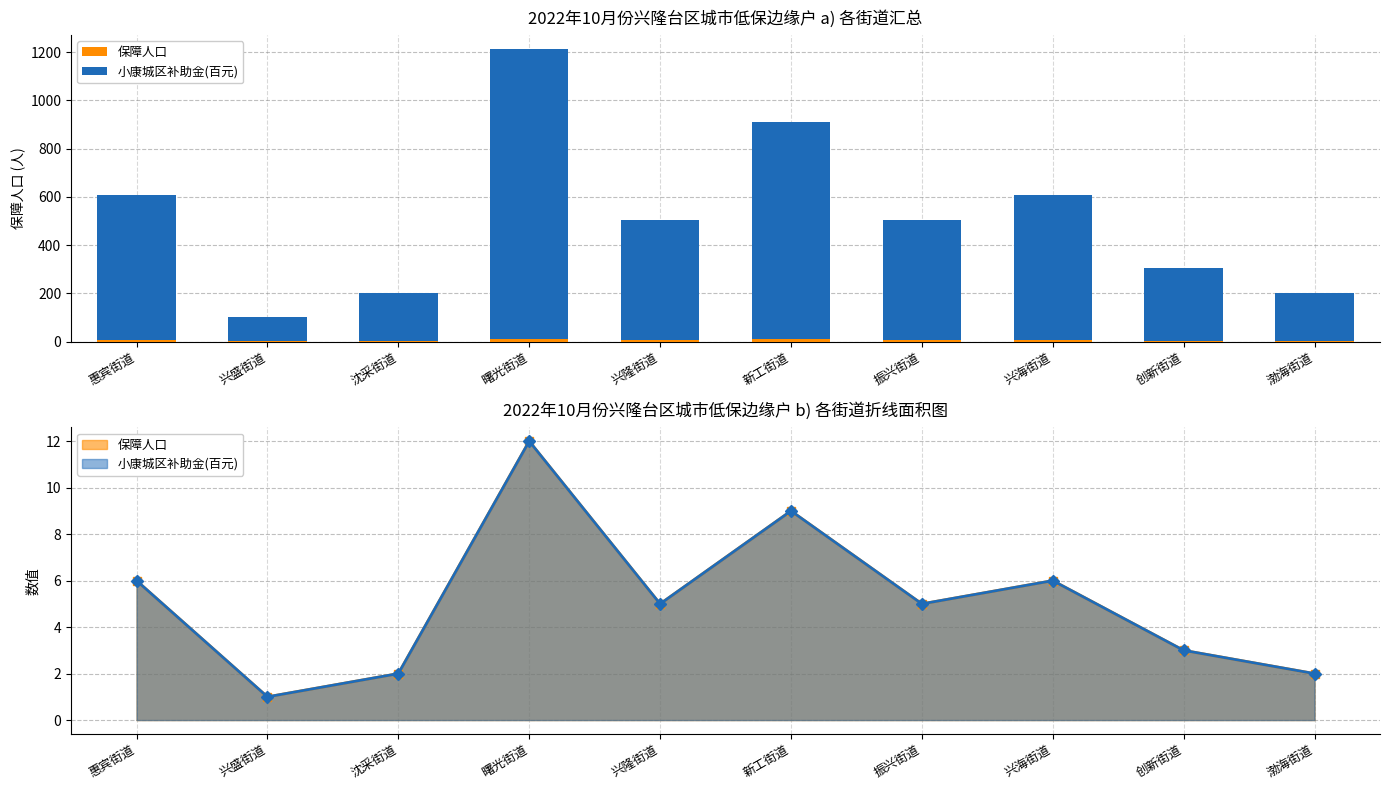

At which label is 保障人口 closest to 6?

惠宾街道